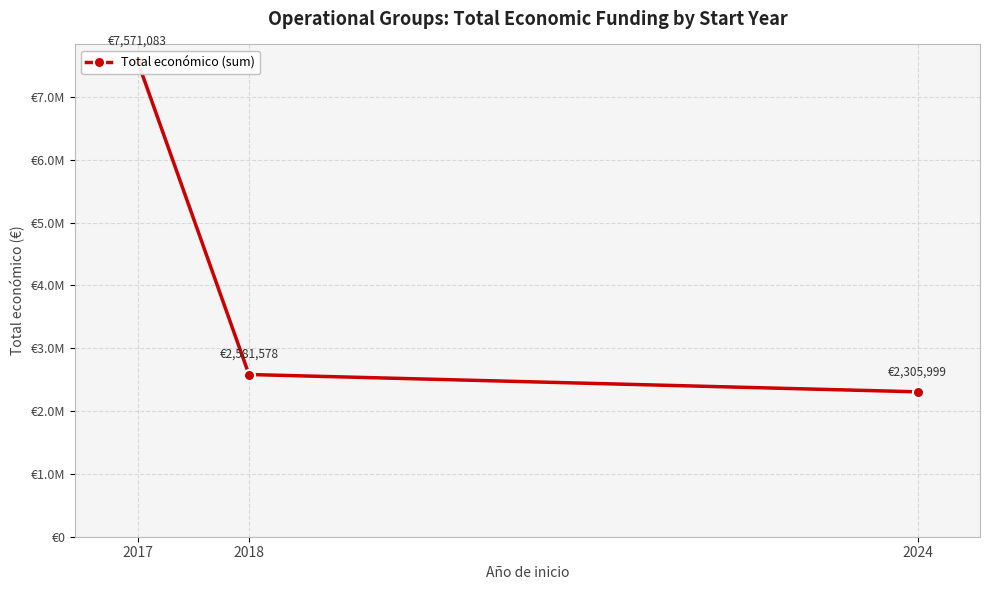

Approximately how many times larger is the value at 2018 compared to 2024?

1.1